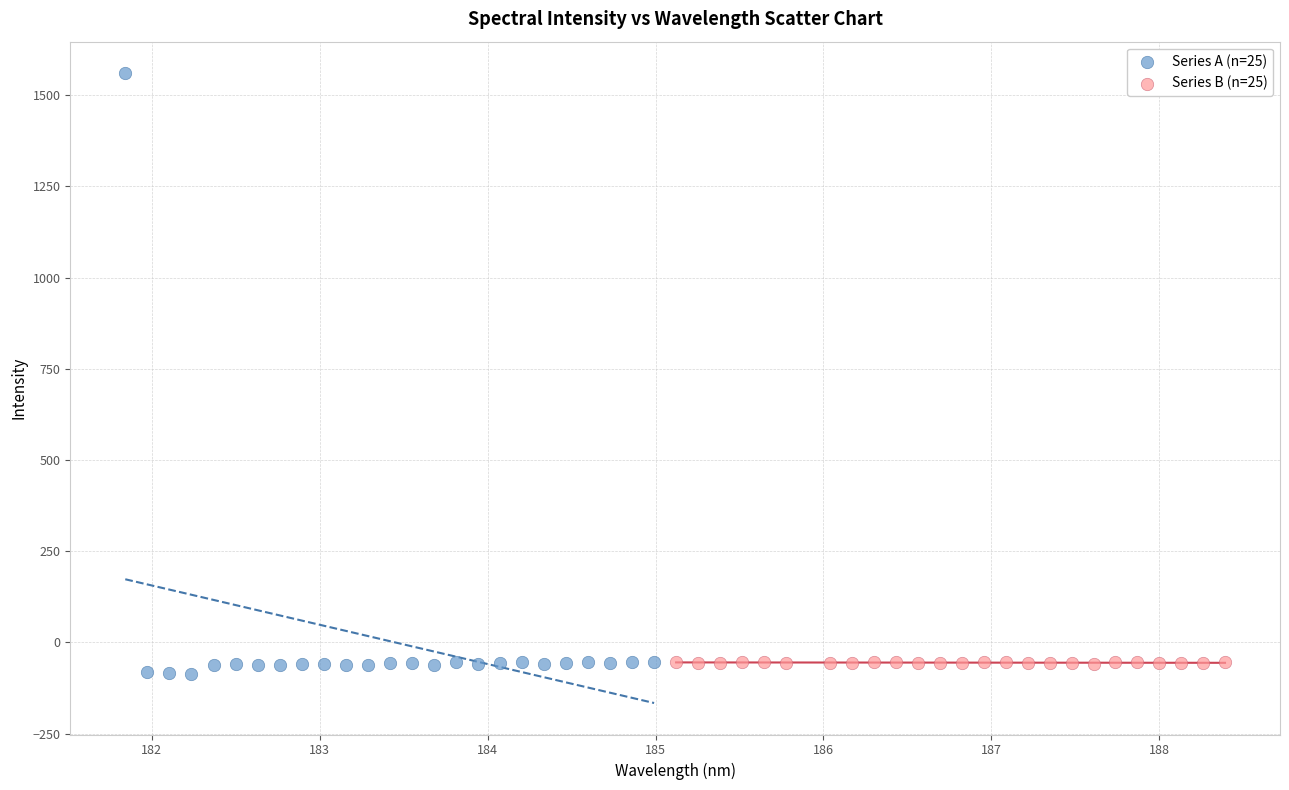

Which series has the widest spread of Y values?

Series A (n=25)